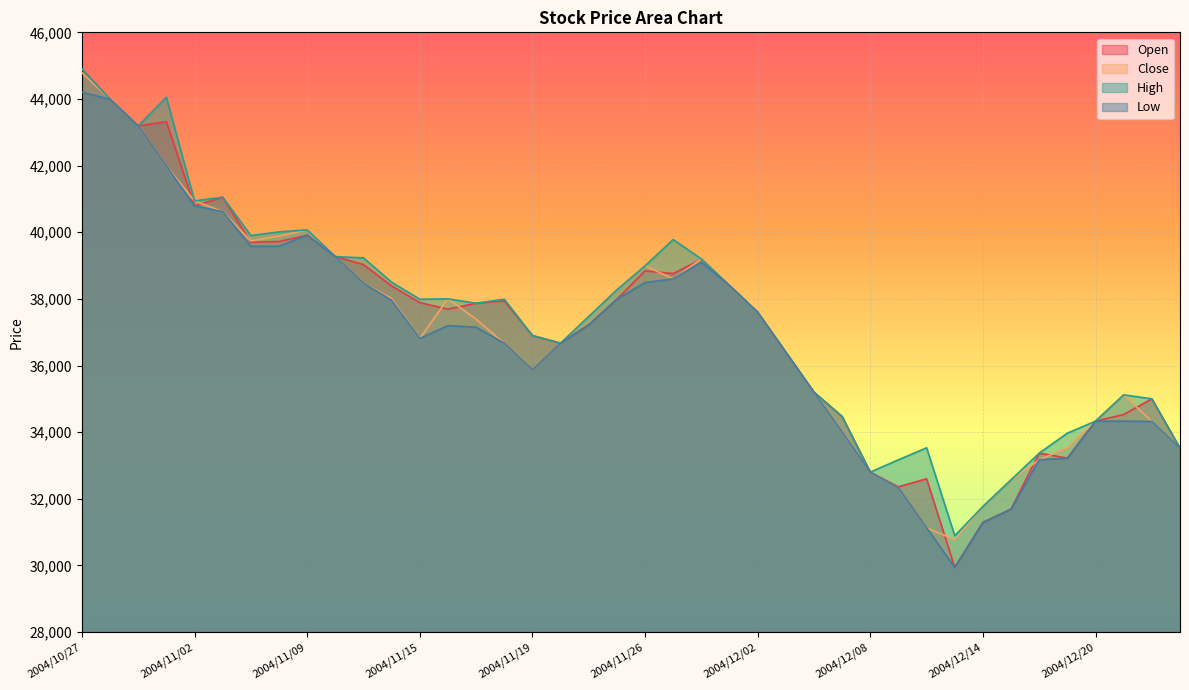

What is the minimum value shown in the chart?

29940